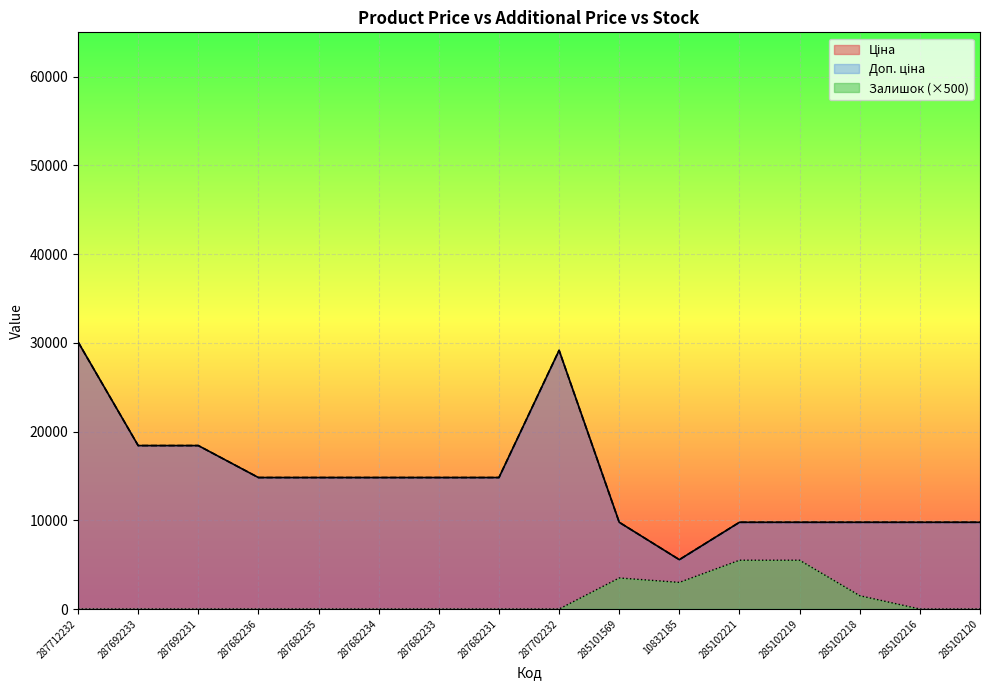

The Ціна series shows 14817.6 at 287682236. True or false?

True